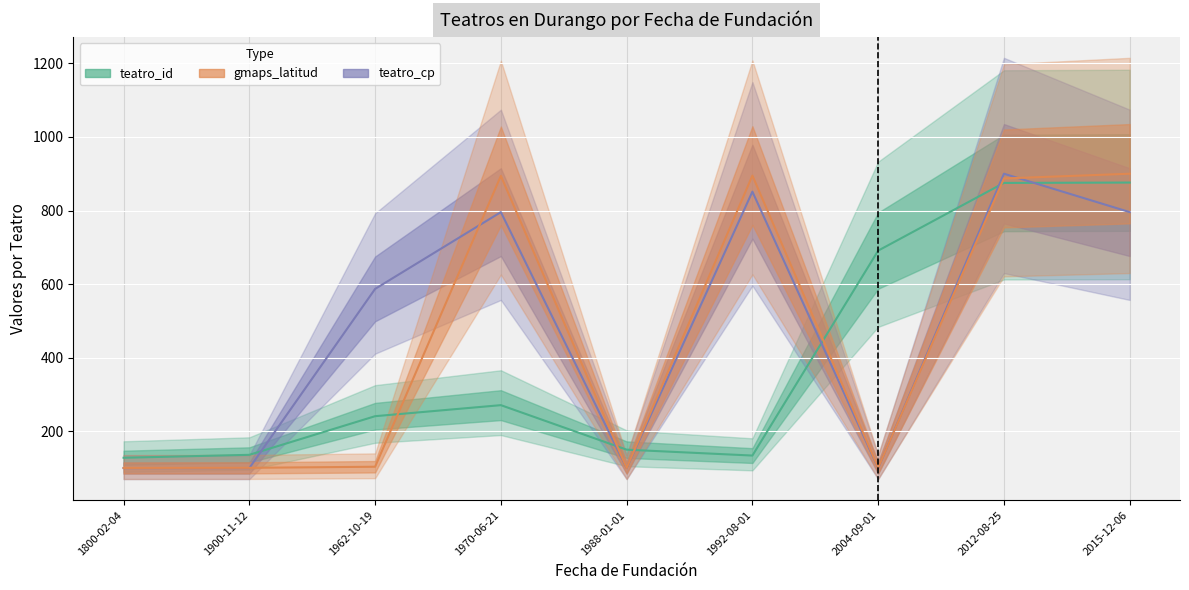

After their last crossing, which series has the higher values: gmaps_latitud or teatro_id?

gmaps_latitud